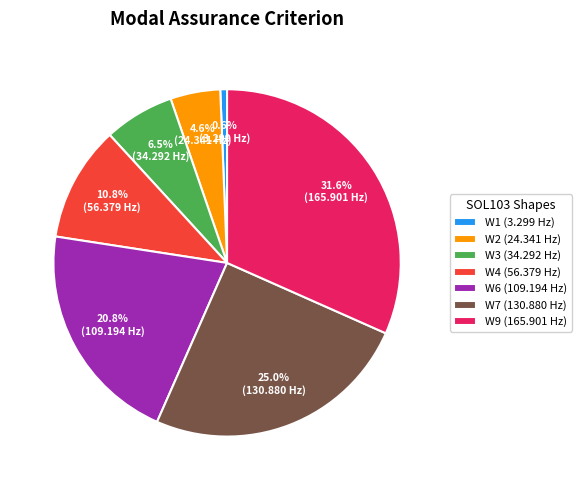

Is there a majority slice in this chart?

No